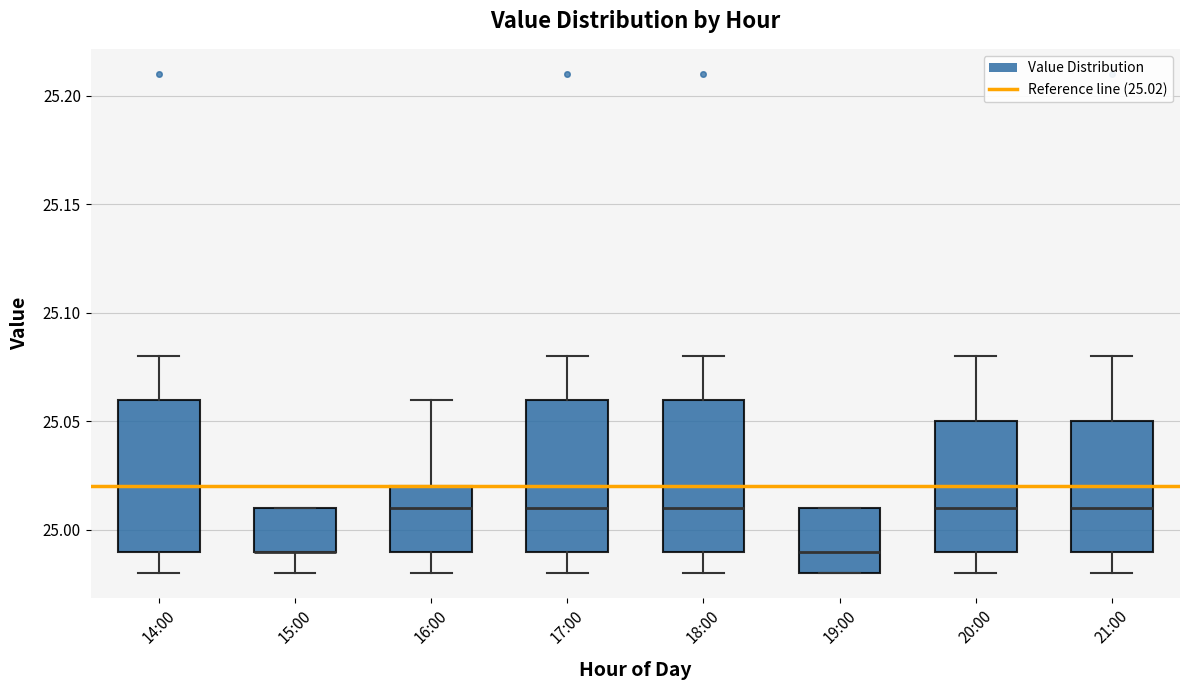

Reading left to right, read every box against the y-axis: the position of its median line, the range the box covers, and the ends of its whiskers. The values are not printed on the chart, so give them approximately, as read against the axis.

14:00: median 25.02, box 24.99 to 25.06, whiskers 24.98 to 25.08
15:00: median 24.99 (drawn on the box's lower edge), box 24.99 to 25.01, whiskers 24.98 to 25.01
16:00: median 25.01, box 24.99 to 25.02, whiskers 24.98 to 25.06
17:00: median 25.01, box 24.99 to 25.06, whiskers 24.98 to 25.08
18:00: median 25.01, box 24.99 to 25.06, whiskers 24.98 to 25.08
19:00: median 24.99, box 24.98 to 25.01, whiskers 24.98 to 25.01
20:00: median 25.01, box 24.99 to 25.05, whiskers 24.98 to 25.08
21:00: median 25.01, box 24.99 to 25.05, whiskers 24.98 to 25.08